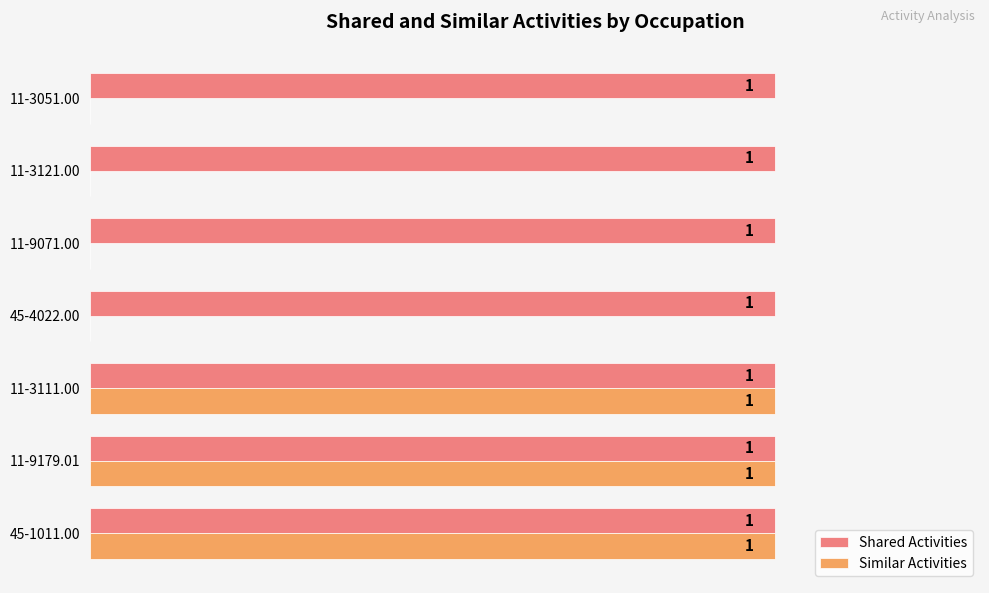

Which series changed the most between 11-3111.00 and 11-3121.00?

Similar Activities